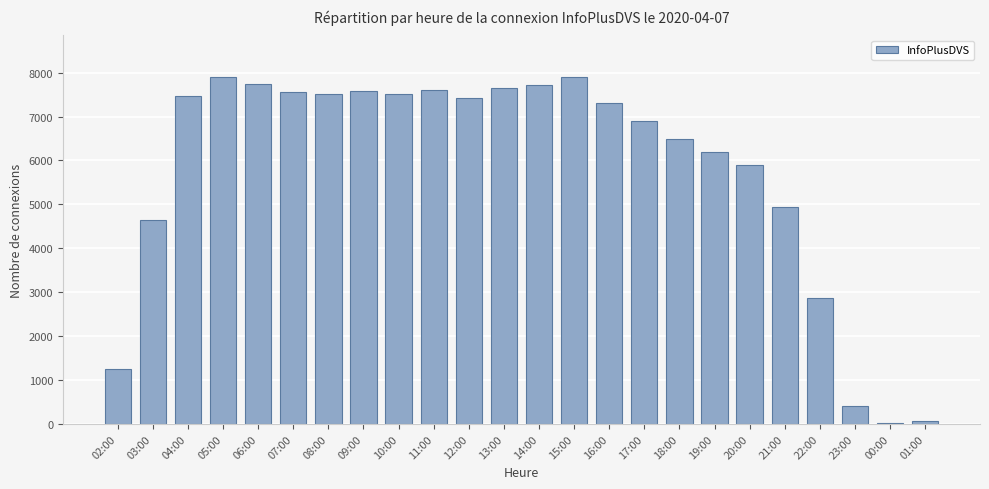

Are the bars horizontal?

No